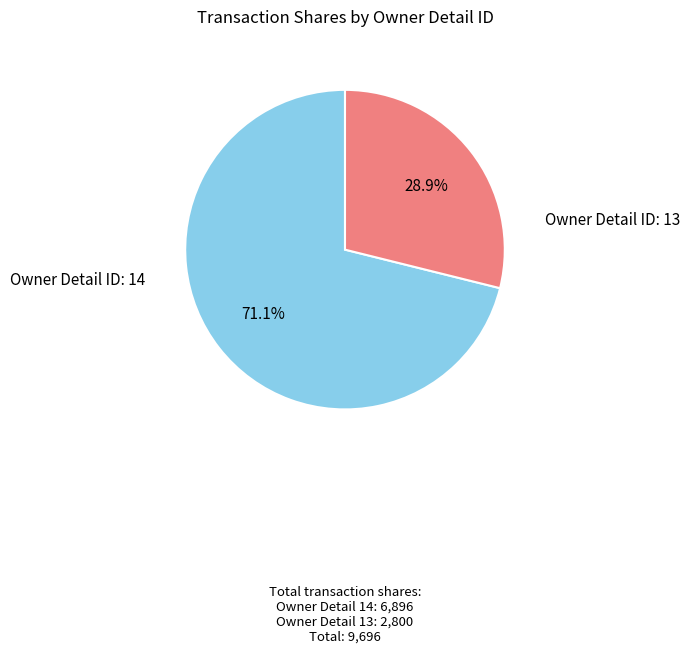

Does any single category account for the majority?

Yes